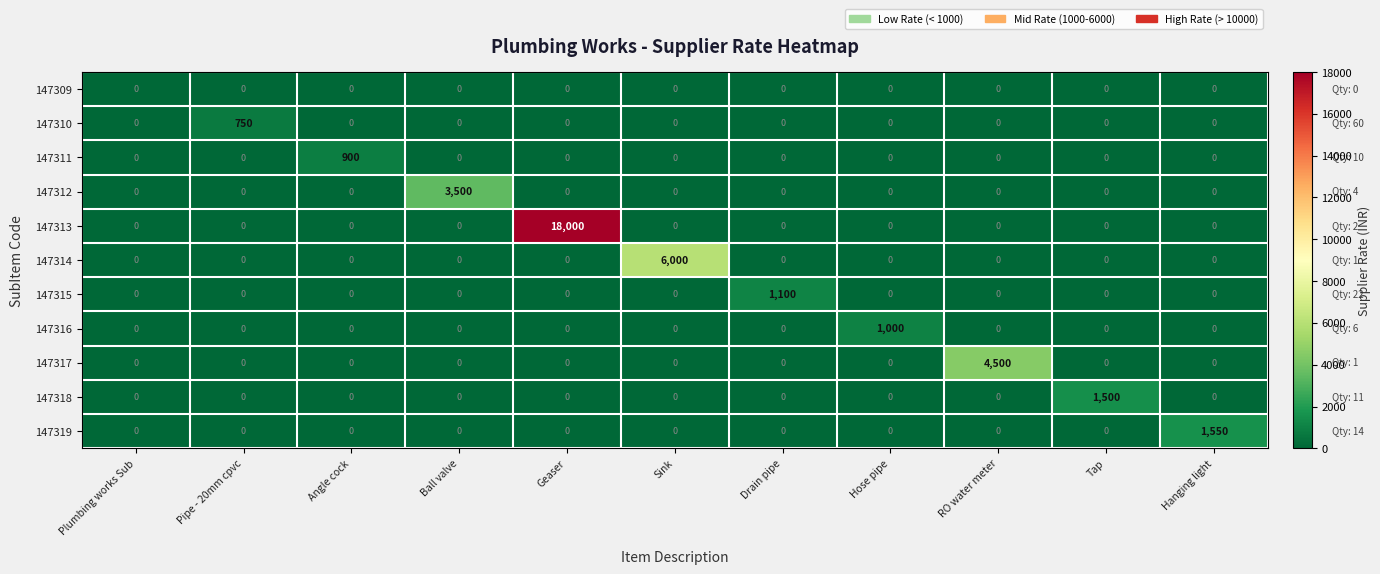

Which label corresponds to the largest value in the chart?

Geaser